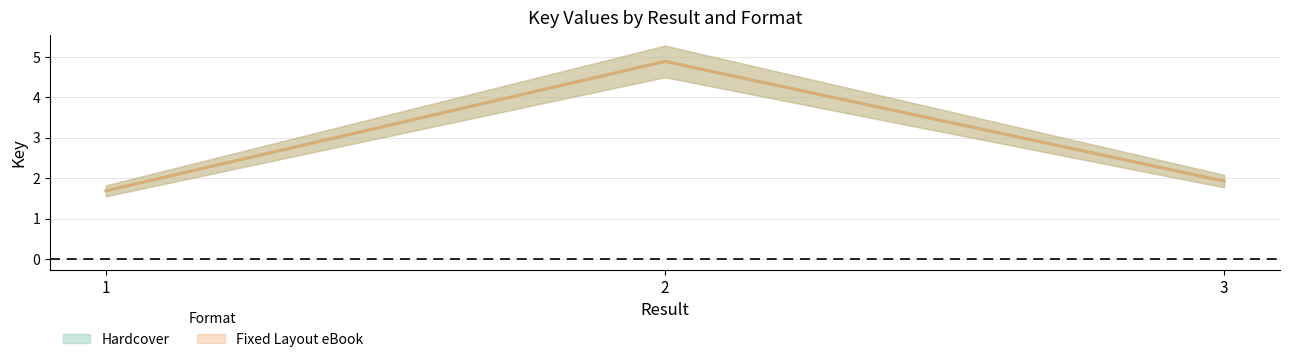

Count the number of categories in the chart.

3